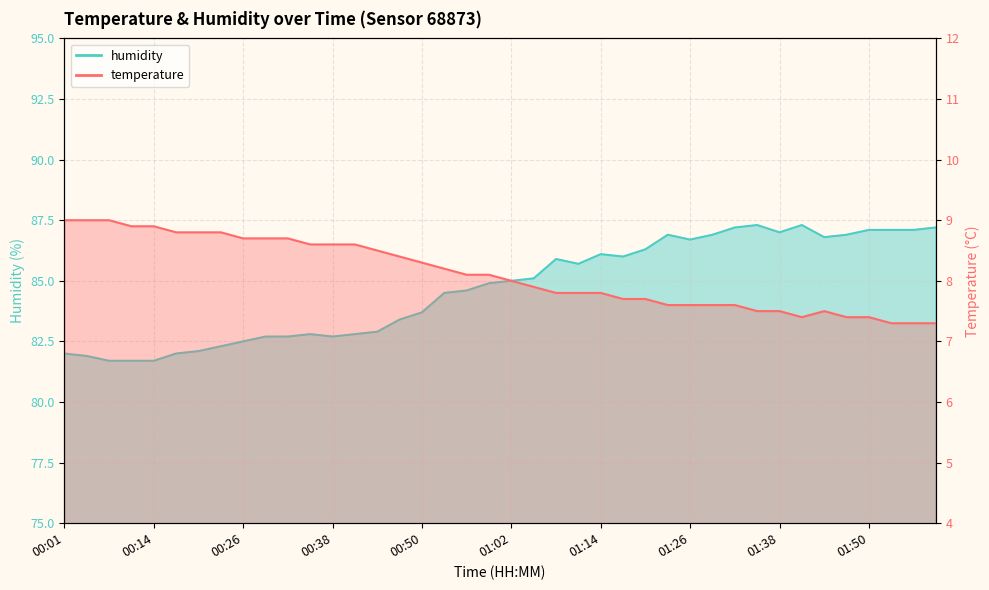

Read the humidity value at 01:23.

86.9